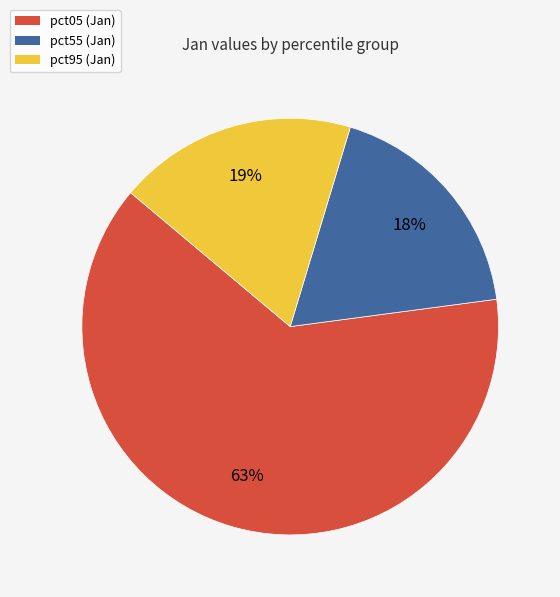

Does any single category account for the majority?

Yes